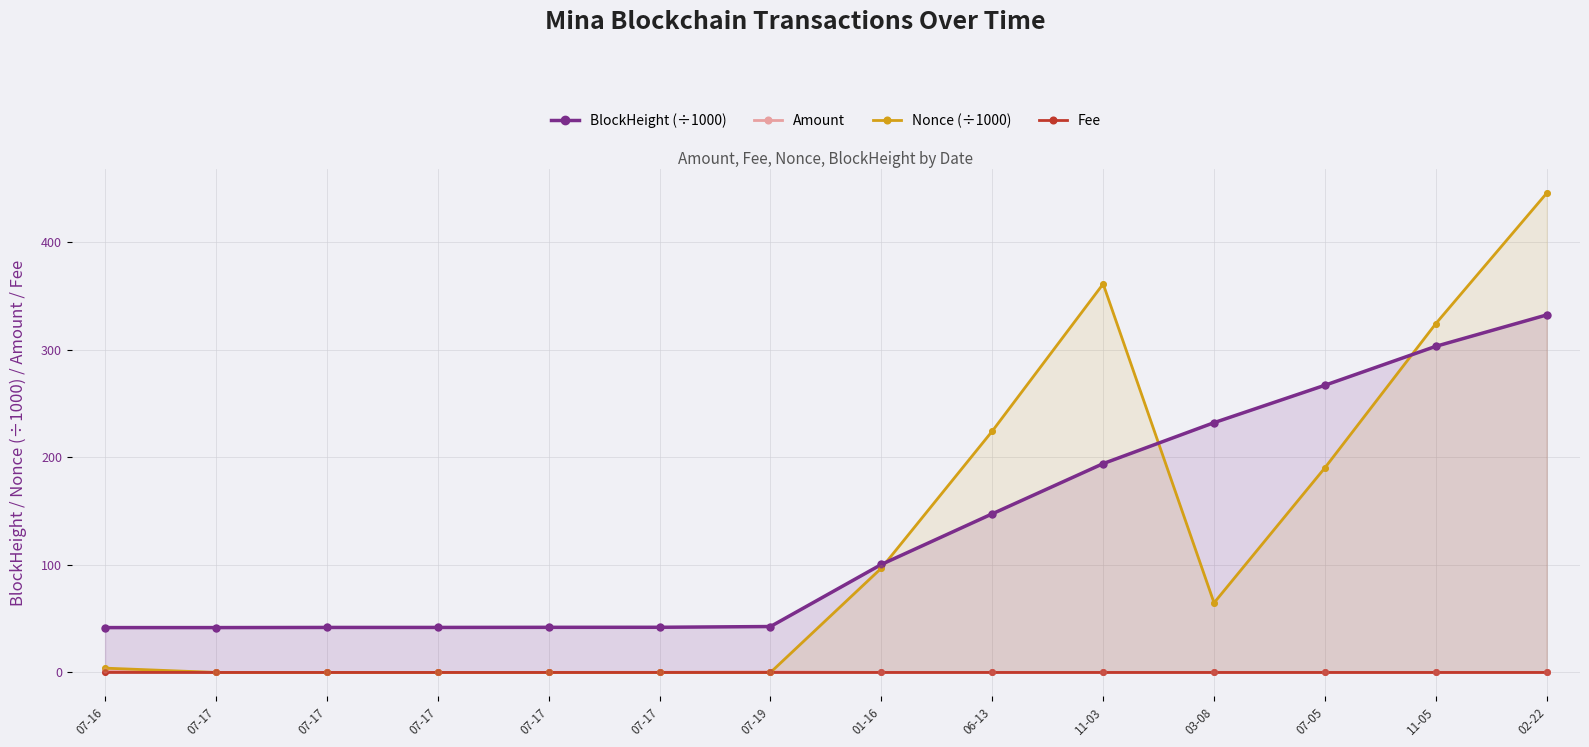

At which category is the sum across all series the highest?

02-22